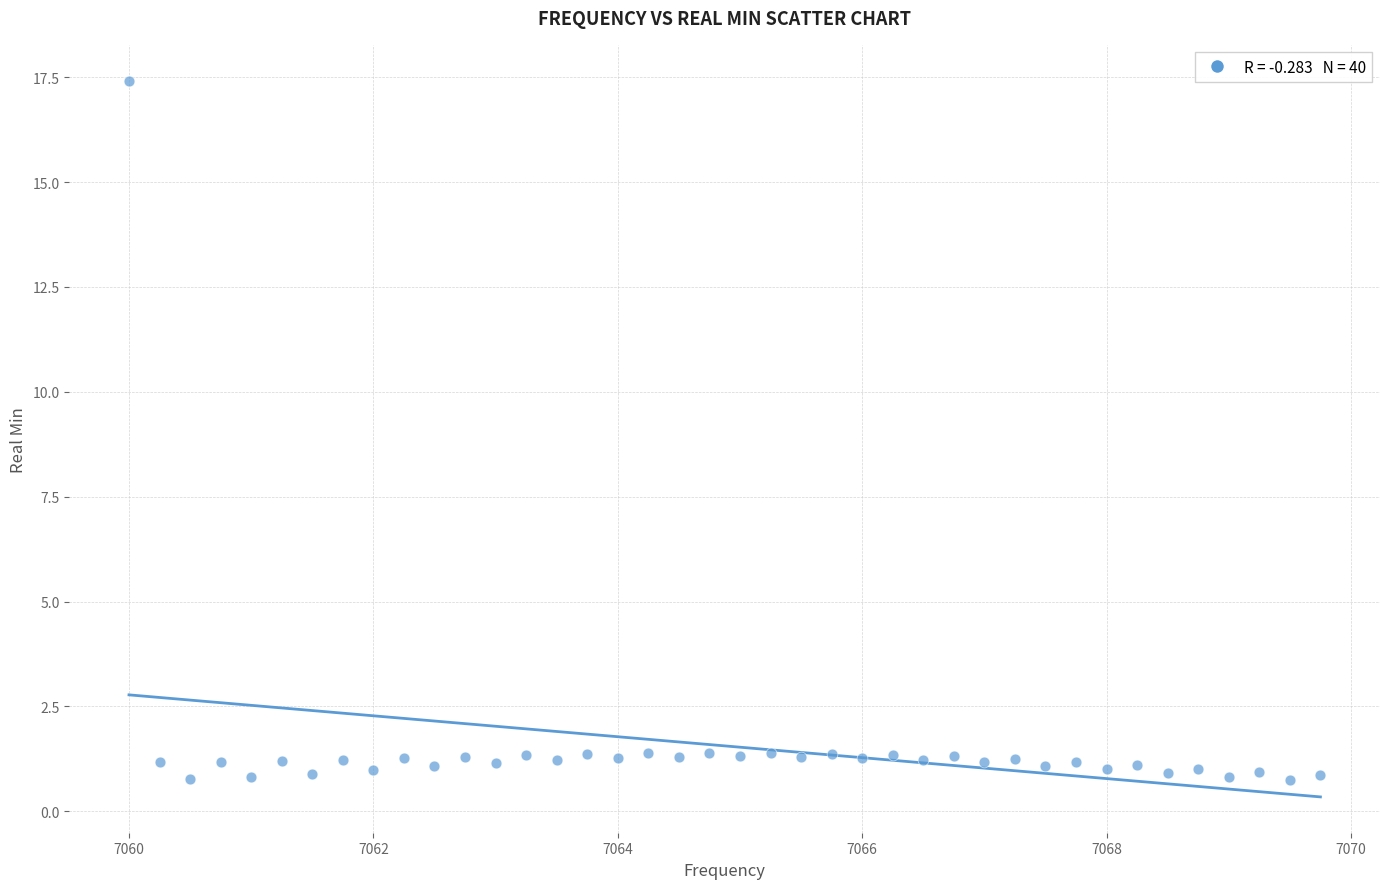

What is the range of Y values (max minus min)?

16.7